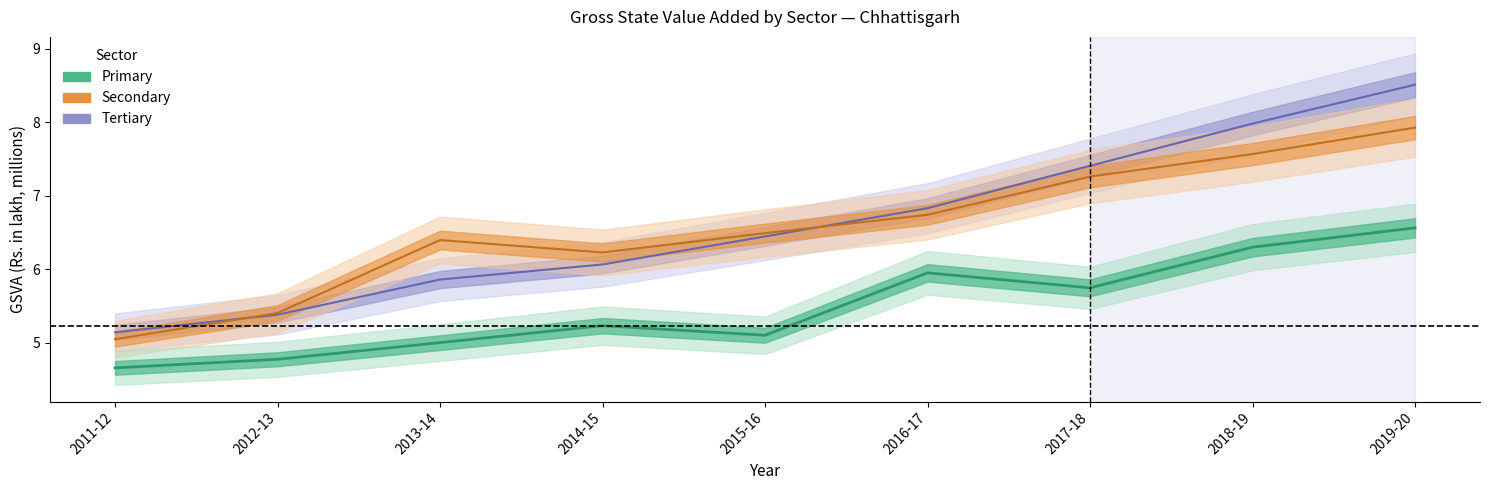

What value does the Primary series have at 2019-20?

6.6